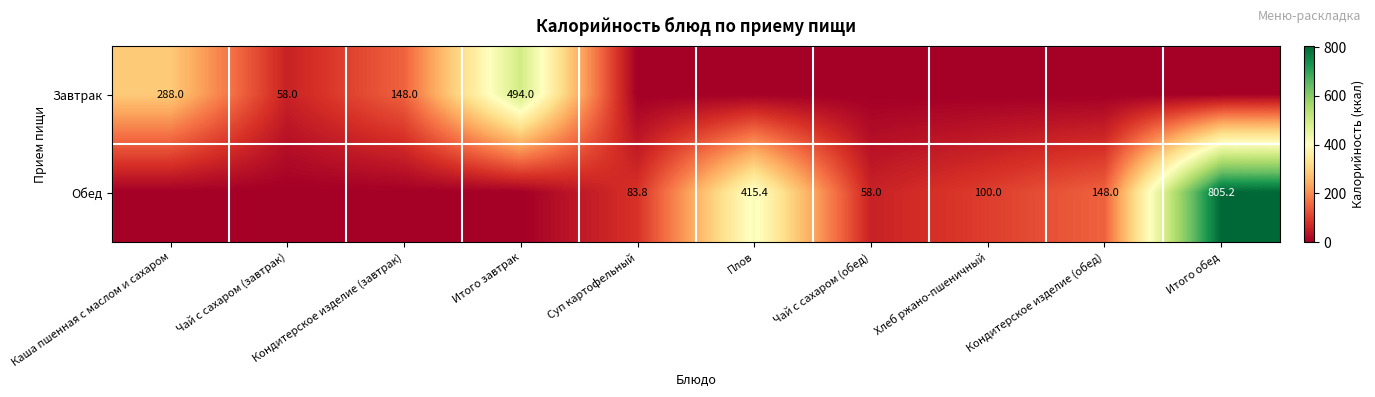

True or false: Обед has a value of 415.4 at Плов.

True